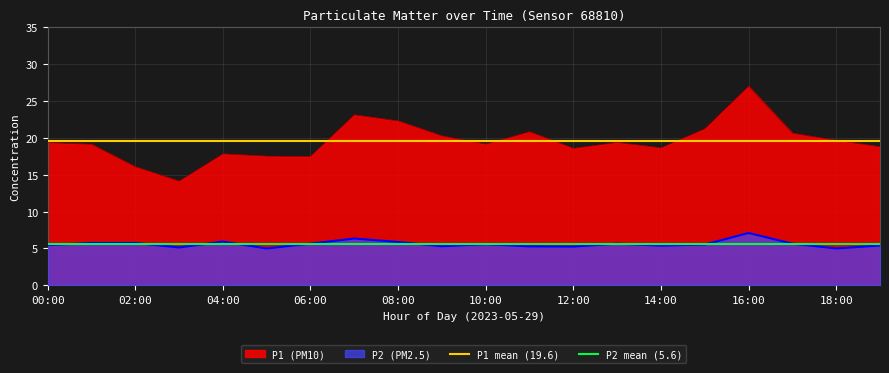

True or false: P1 (PM10) has a value of 17.5 at 06:00.

True